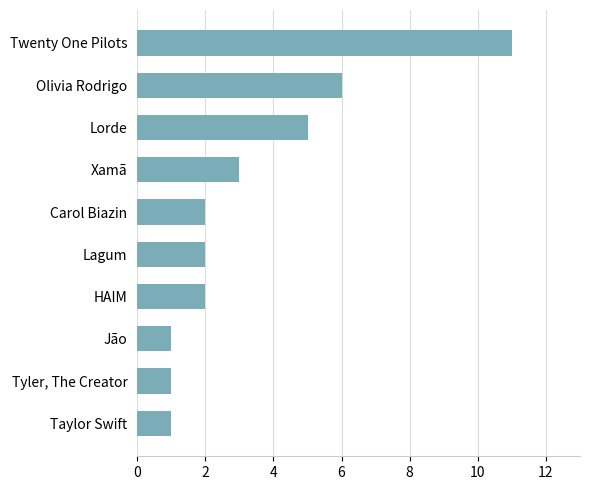

What is the difference between the second highest and second lowest values?

5